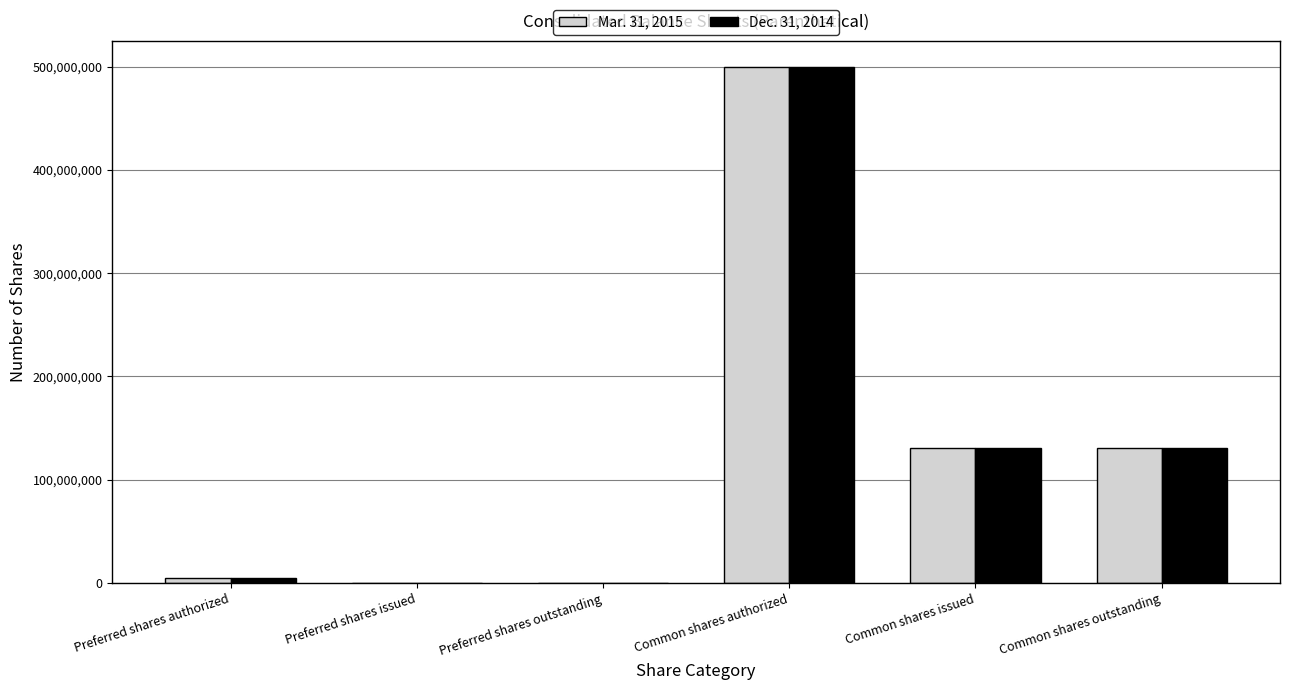

What is the greatest value displayed?

500000000